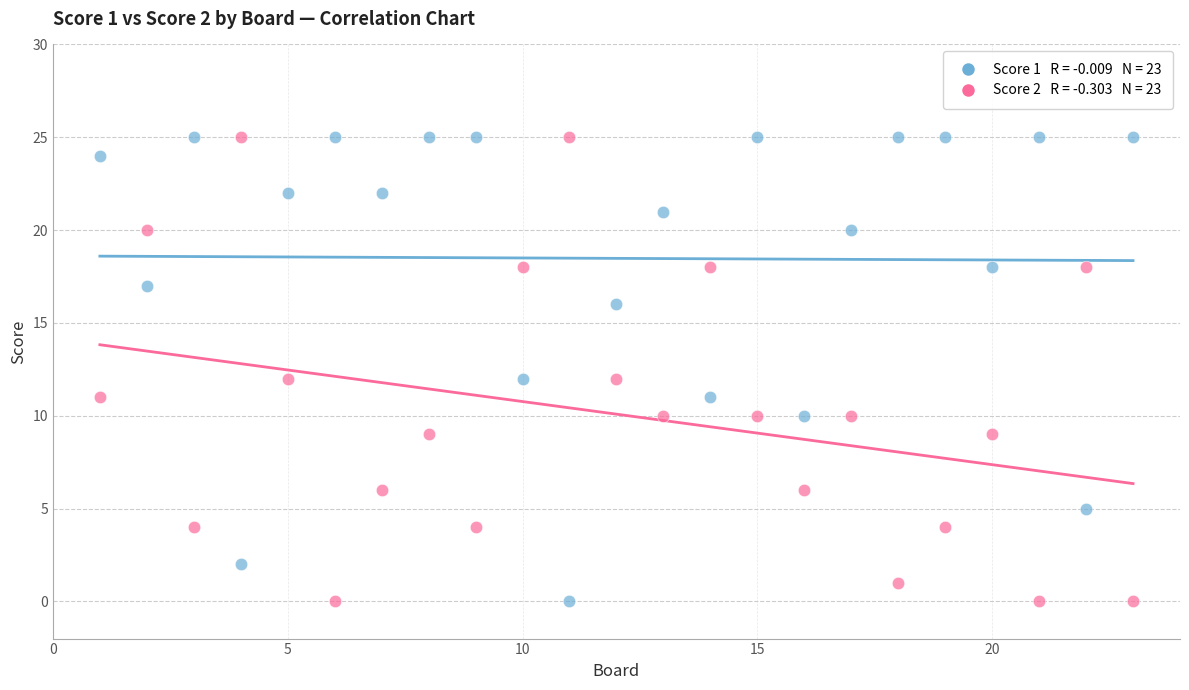

Across all data points, what is the range of X values (max minus min)?

22